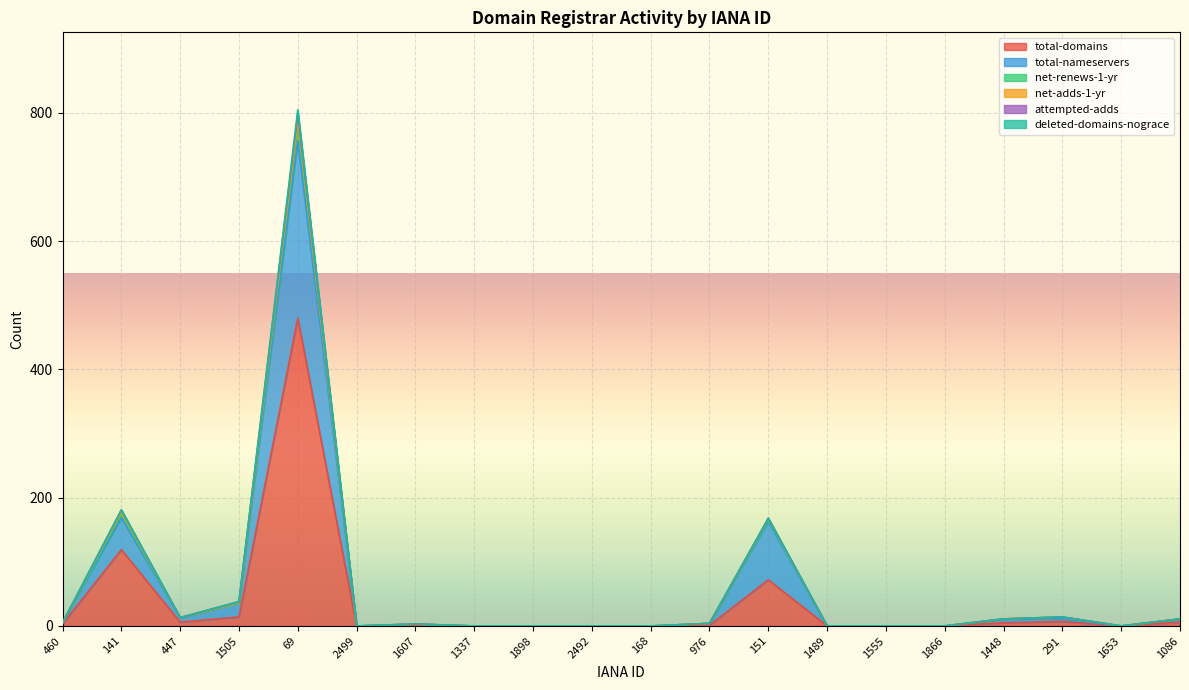

Is it true that total-domains equals 119 at 141?

True